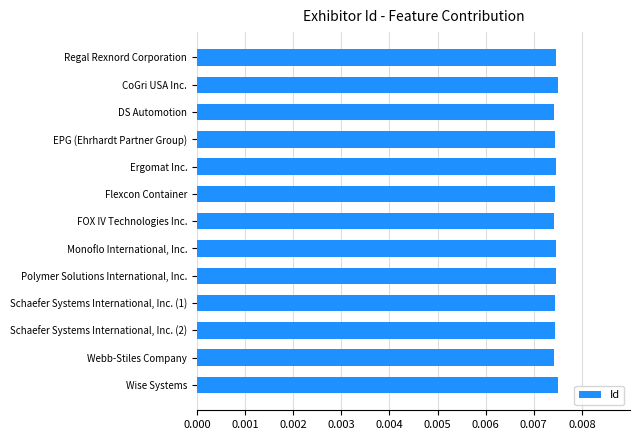

List the labels in order of value, largest first.

CoGri USA Inc., Wise Systems, Ergomat Inc., Regal Rexnord Corporation, Monoflo International, Inc., Polymer Solutions International, Inc., EPG (Ehrhardt Partner Group), Schaefer Systems International, Inc. (2), Schaefer Systems International, Inc. (1), Flexcon Container, Webb-Stiles Company, DS Automotion, FOX IV Technologies Inc.